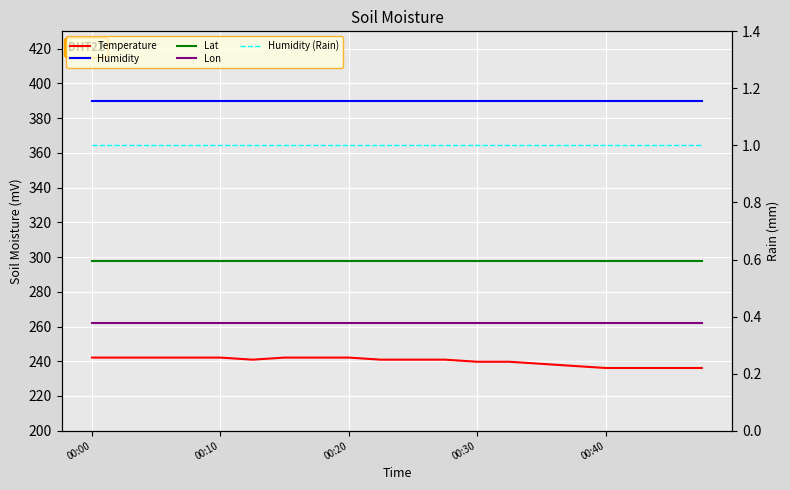

True or false: Humidity (Rain) and Lon intersect in this chart.

False